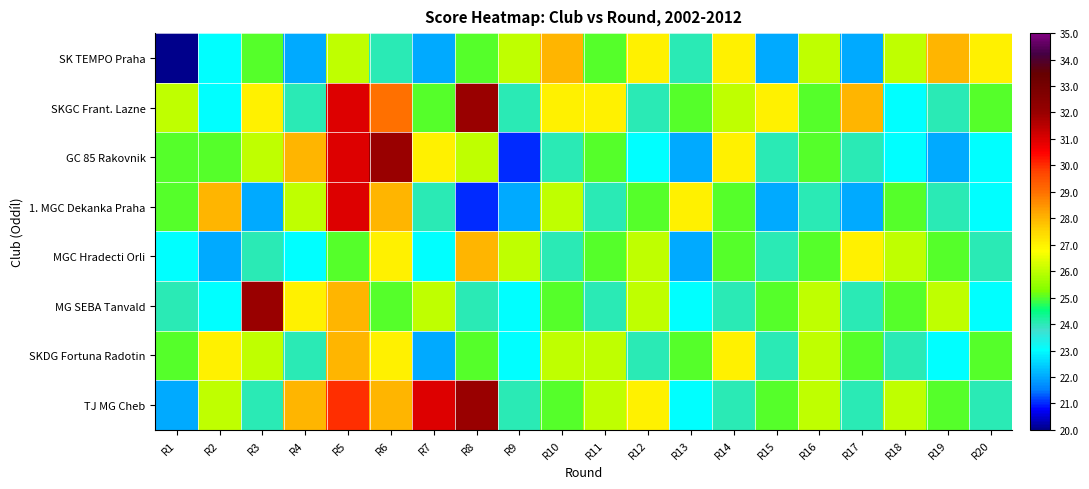

What is the spread (max minus min) of values at R10?

4